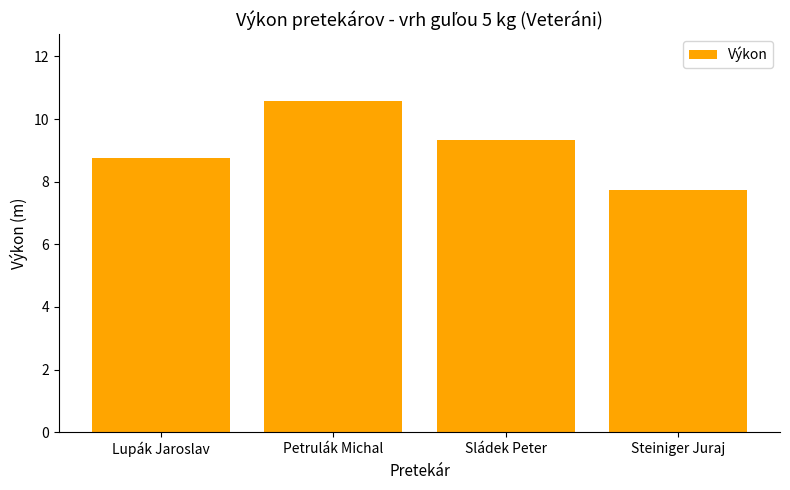

What is the difference between the values at Steiniger Juraj and Sládek Peter?

1.6